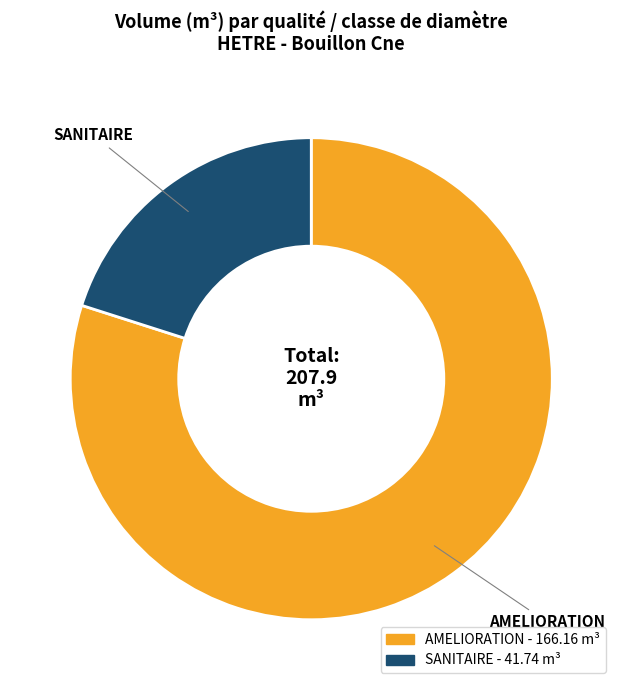

Is there any slice that represents more than half of the pie?

Yes